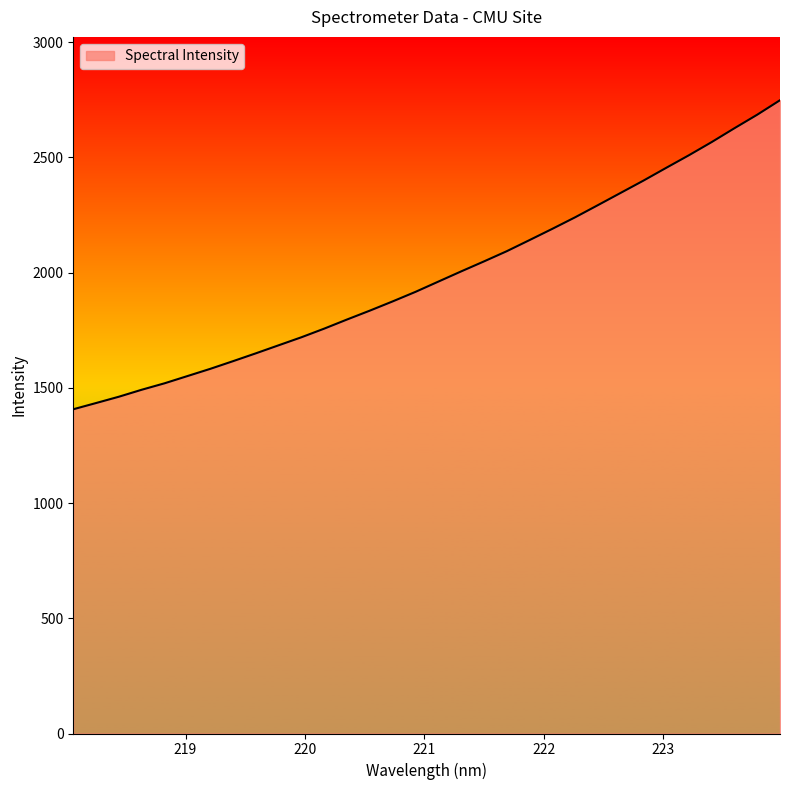

What is the maximum value shown in the chart?

2748.3